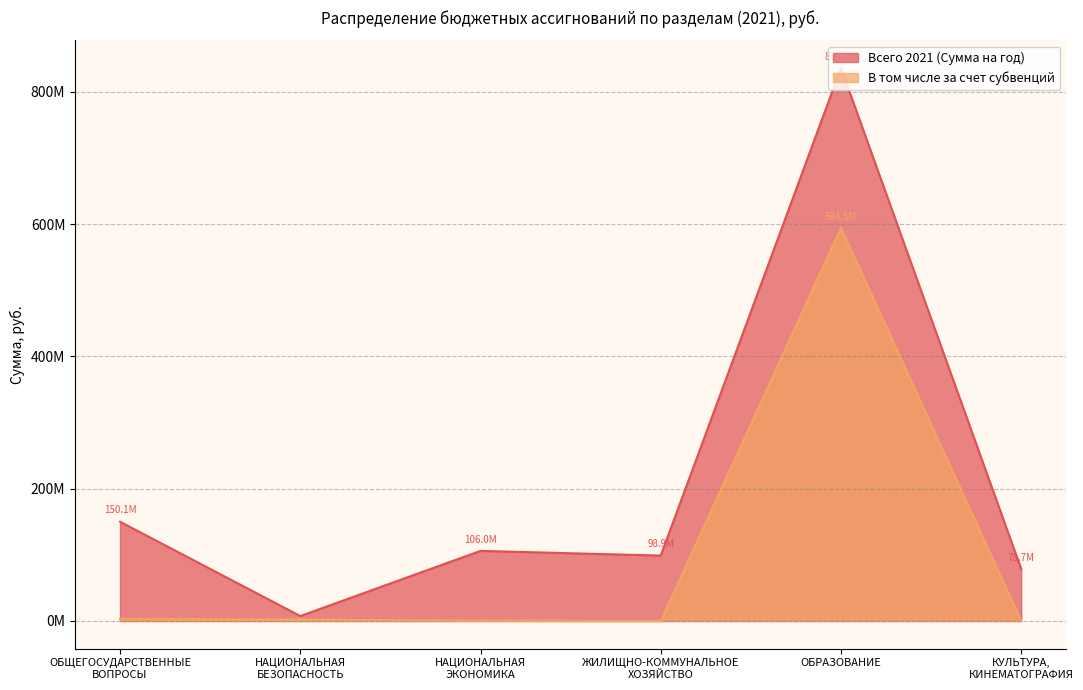

Reading right to left, what are all the values shown in this chart?

Всего 2021 (Сумма на год): КУЛЬТУРА,
КИНЕМАТОГРАФИЯ=78721822.7	ОБРАЗОВАНИЕ=836212097.5	ЖИЛИЩНО-КОММУНАЛЬНОЕ
ХОЗЯЙСТВО=98929646.1	НАЦИОНАЛЬНАЯ
ЭКОНОМИКА=106030156.3	НАЦИОНАЛЬНАЯ
БЕЗОПАСНОСТЬ=7504292.5	ОБЩЕГОСУДАРСТВЕННЫЕ
ВОПРОСЫ=150099629.9
В том числе за счет субвенций: КУЛЬТУРА,
КИНЕМАТОГРАФИЯ=0.0	ОБРАЗОВАНИЕ=594496332.5	ЖИЛИЩНО-КОММУНАЛЬНОЕ
ХОЗЯЙСТВО=0.0	НАЦИОНАЛЬНАЯ
ЭКОНОМИКА=409203.7	НАЦИОНАЛЬНАЯ
БЕЗОПАСНОСТЬ=2184018.8	ОБЩЕГОСУДАРСТВЕННЫЕ
ВОПРОСЫ=3175940.4